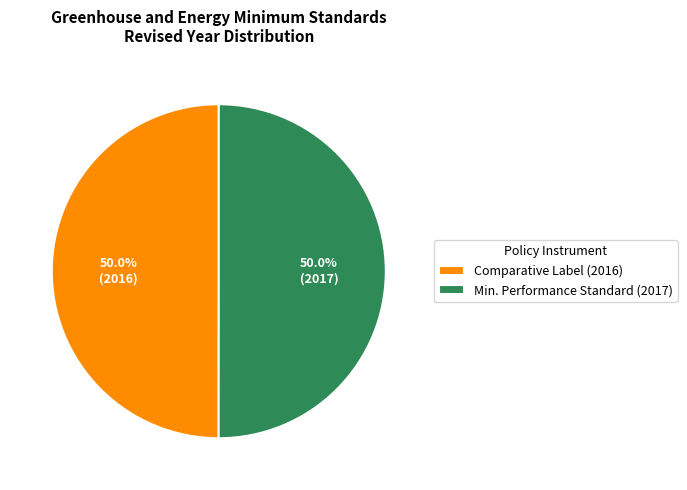

To the nearest percent, what is the average slice percentage?

50%